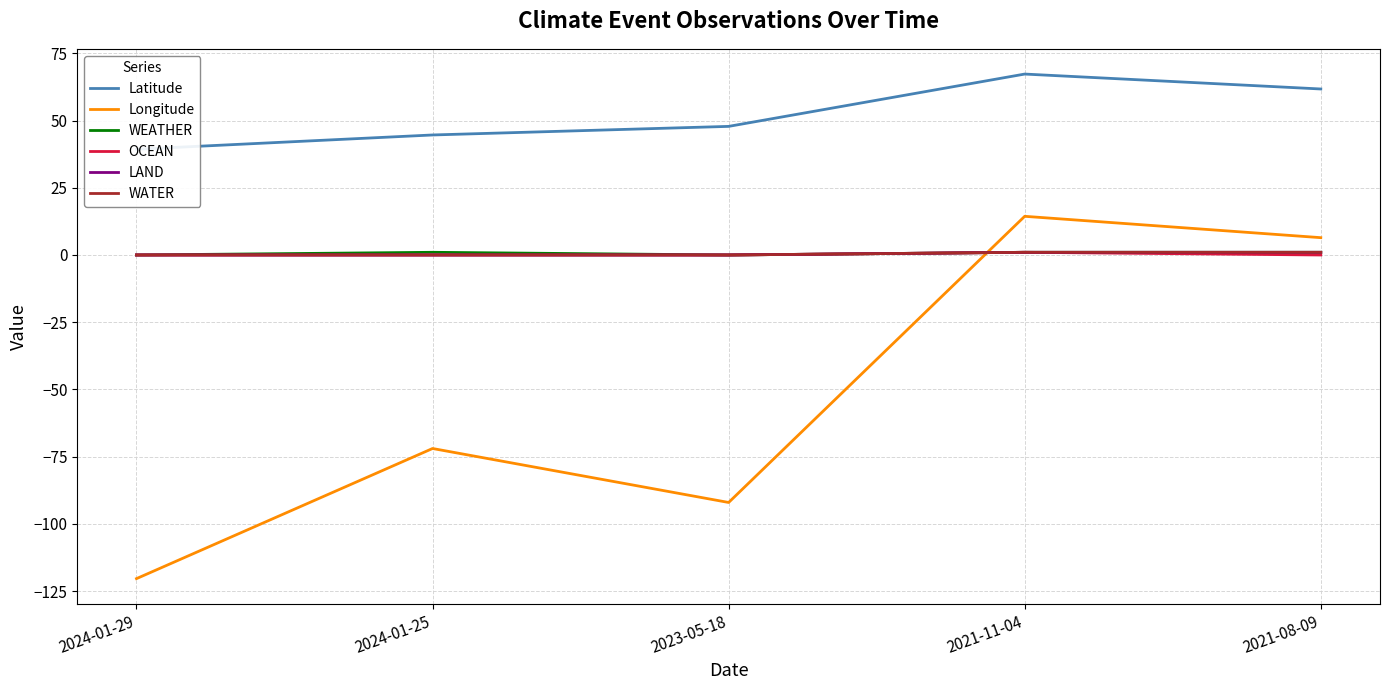

What is the spread (max minus min) of values at 2024-01-25?

116.6